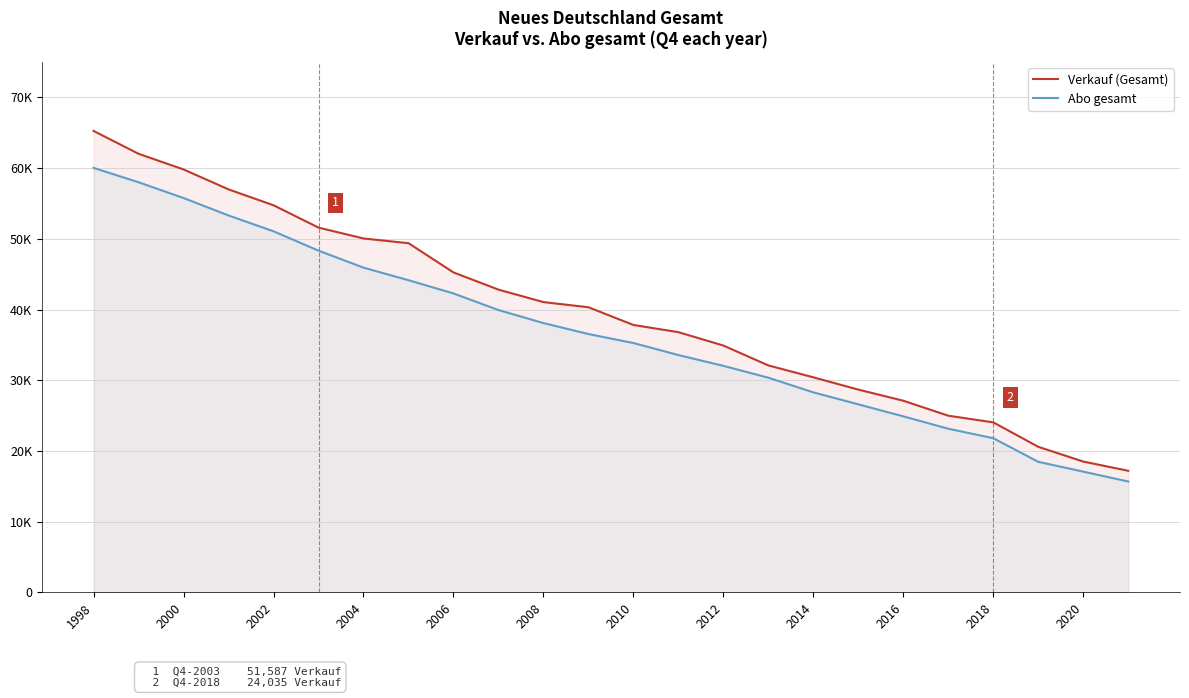

Reading left to right, extract all data points from this chart.

Verkauf (Gesamt): 65261	62027	59811	56992	54746	51587	50049	49382	45247	42814	41049	40320	37814	36797	34901	32090	30409	28669	27096	24978	24035	20577	18491	17186
Abo gesamt: 60034	58001	55768	53305	51064	48325	45922	44145	42276	39926	38084	36529	35259	33556	32030	30353	28281	26585	24885	23136	21793	18452	17067	15670